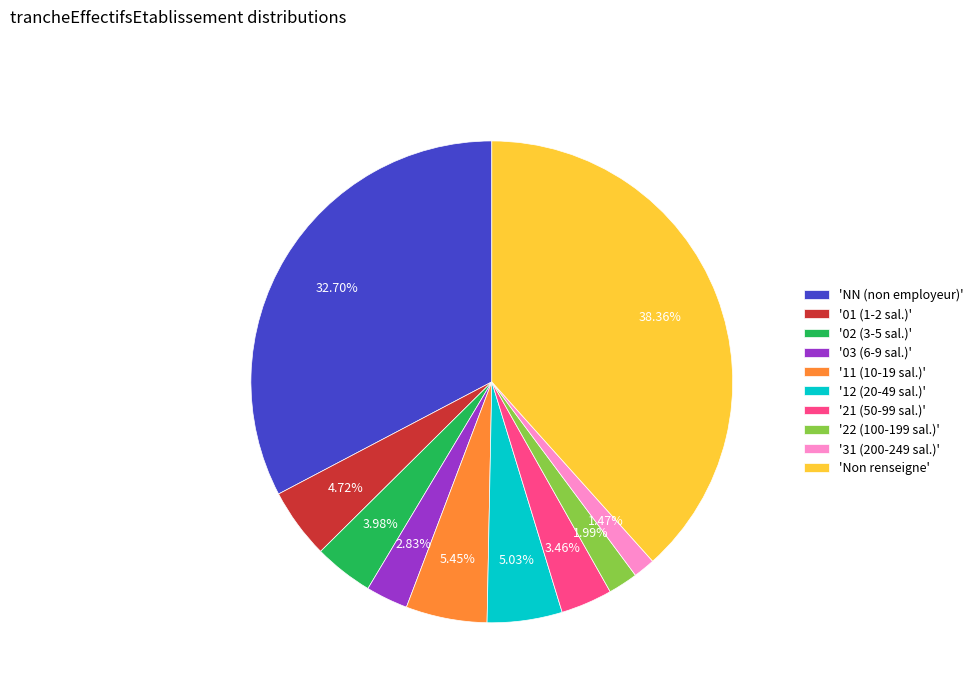

Does 'Non renseigne' account for over 50% of the chart?

No